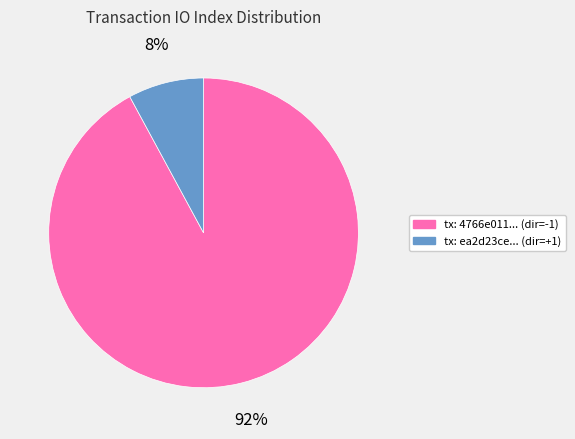

What is the smallest slice in the pie chart?

tx: ea2d23ce... (dir=+1)